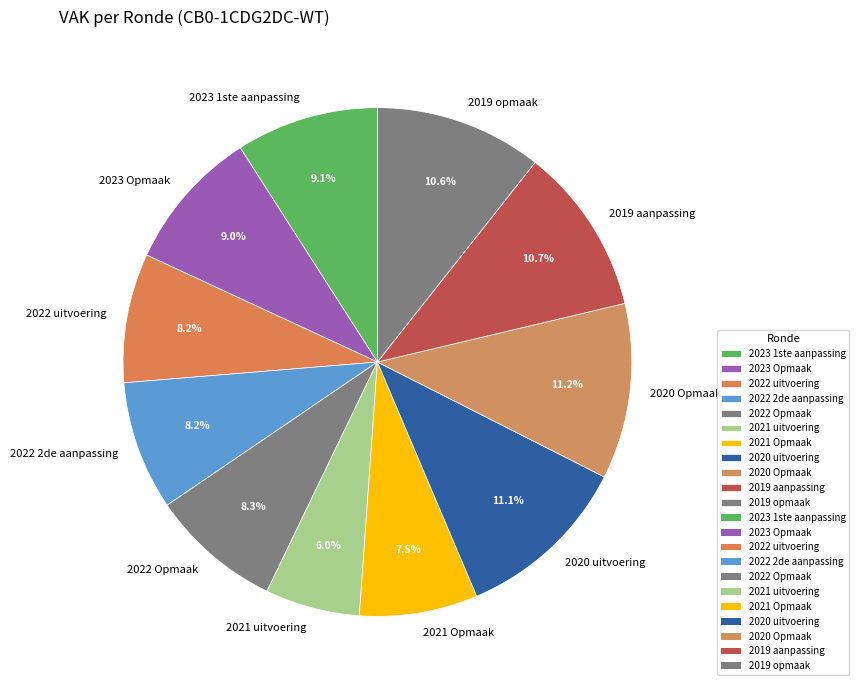

What percentage do 2022 2de aanpassing and 2021 Opmaak together represent?

15.7%